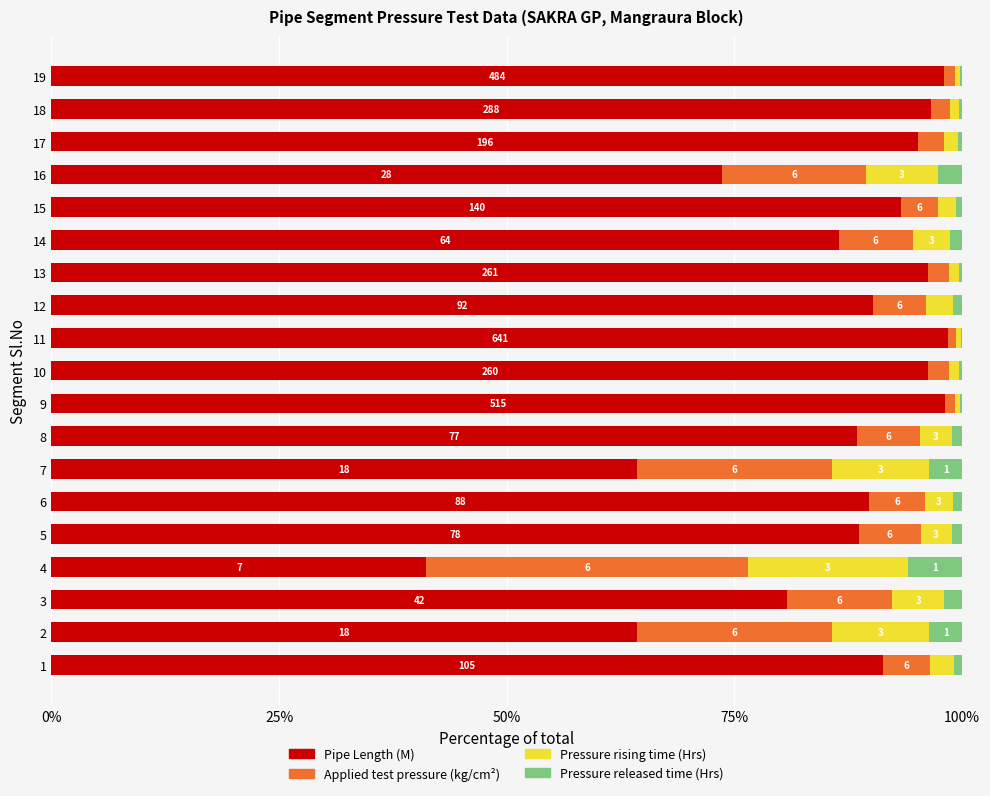

What are all the series names shown in the legend?

Pipe Length (M), Applied test pressure (kg/cm²), Pressure rising time (Hrs), Pressure released time (Hrs)